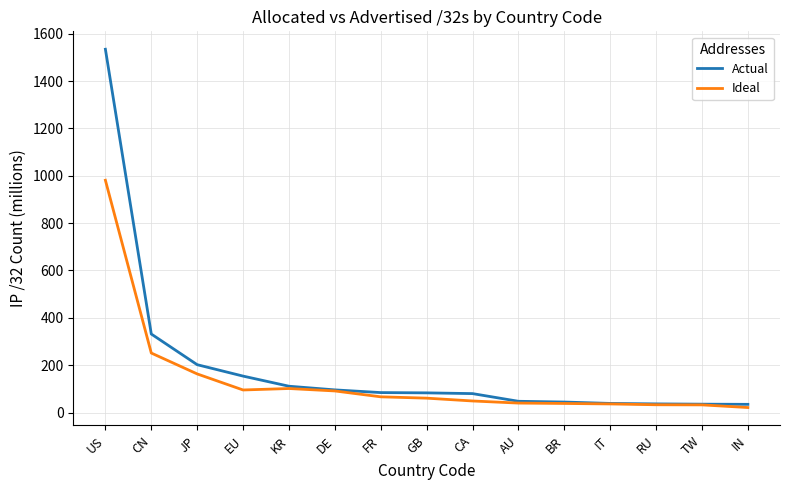

How many values in the Ideal series are below 60?

7